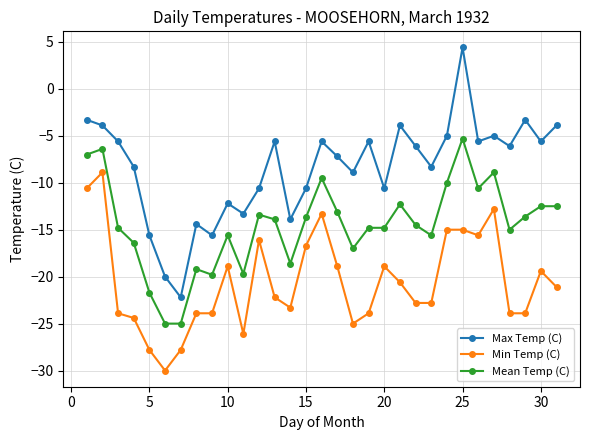

List the series in order of their peak value, lowest first.

Min Temp (C), Mean Temp (C), Max Temp (C)